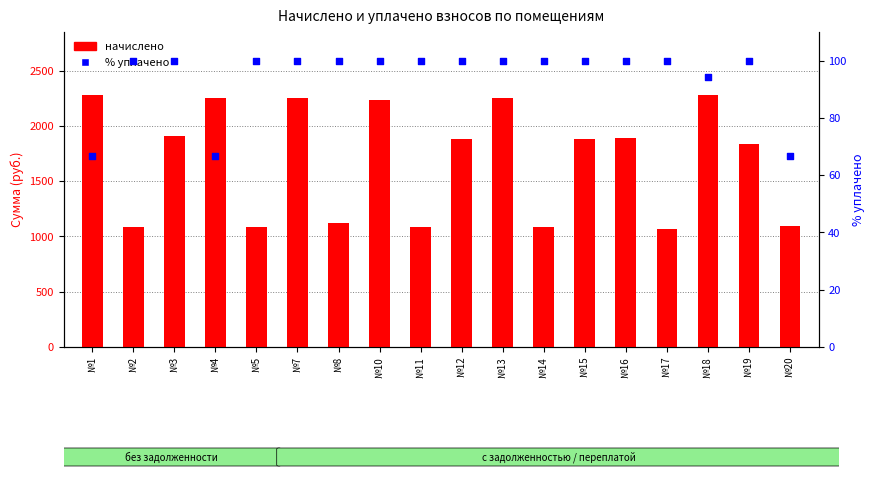

Which series reaches the minimum Y coordinate?

% уплачено